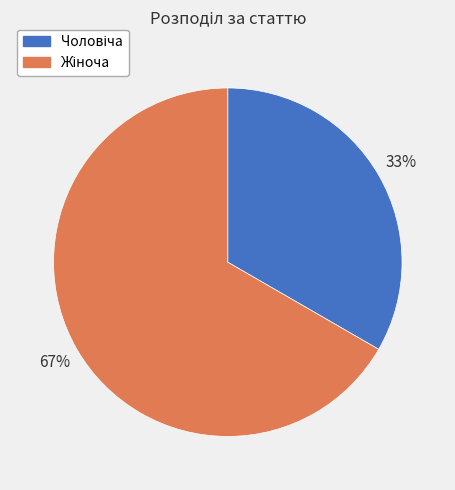

Is there any slice that represents more than half of the pie?

Yes